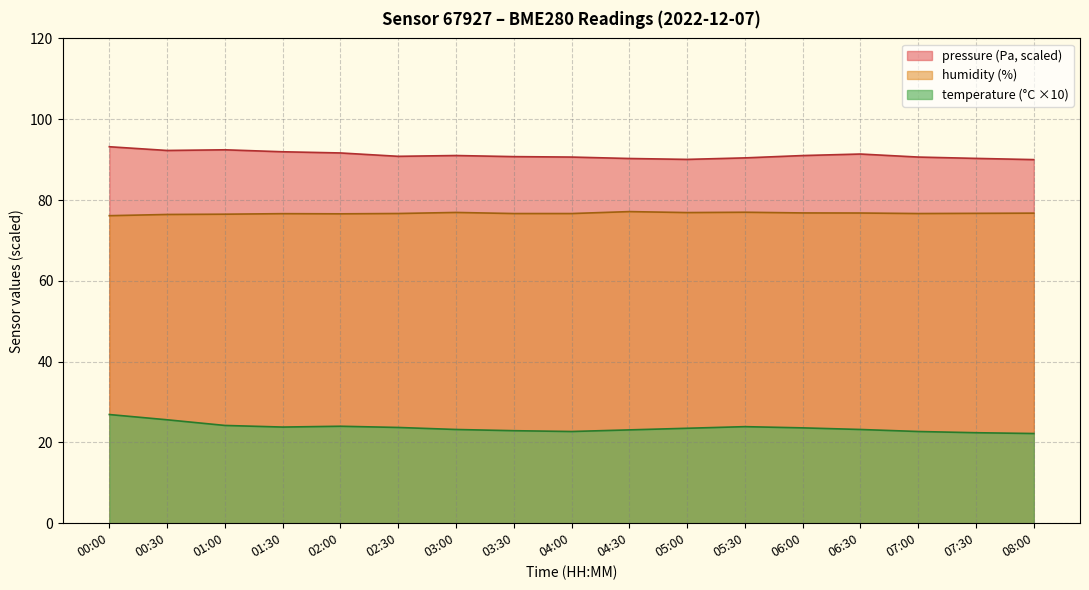

Which series has the largest total across all categories?

pressure (Pa, scaled)